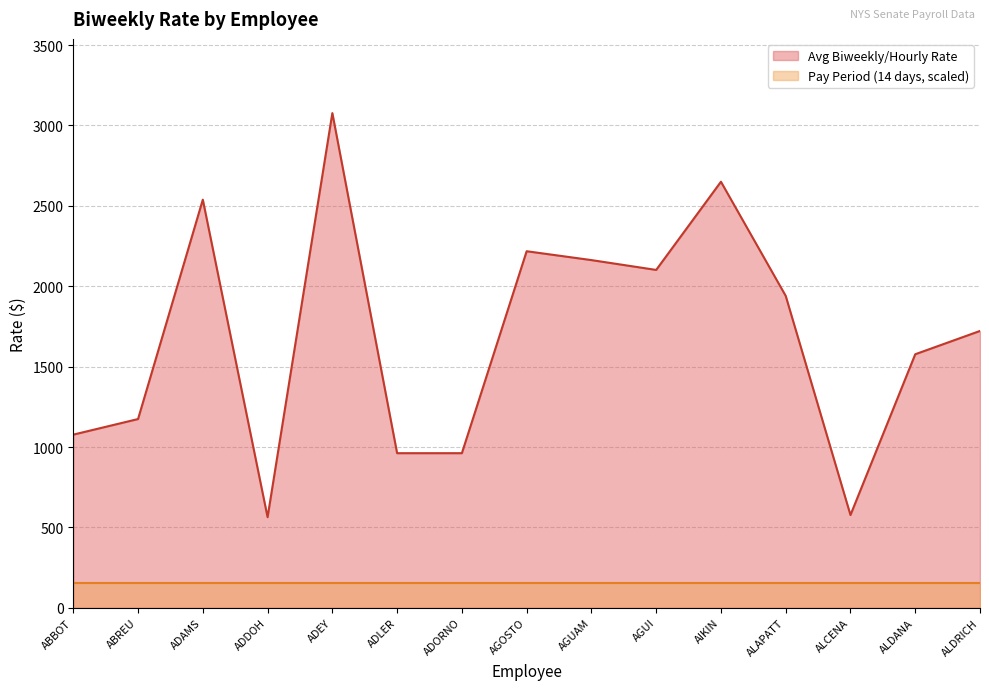

What is the label of the 12th point from the left?

ALAPATT